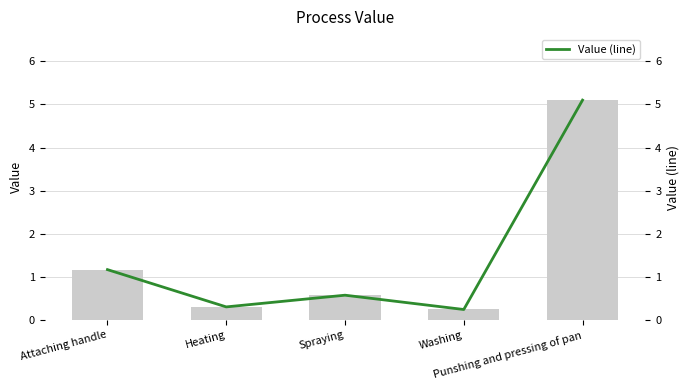

What is the average value of the Value series?

1.5